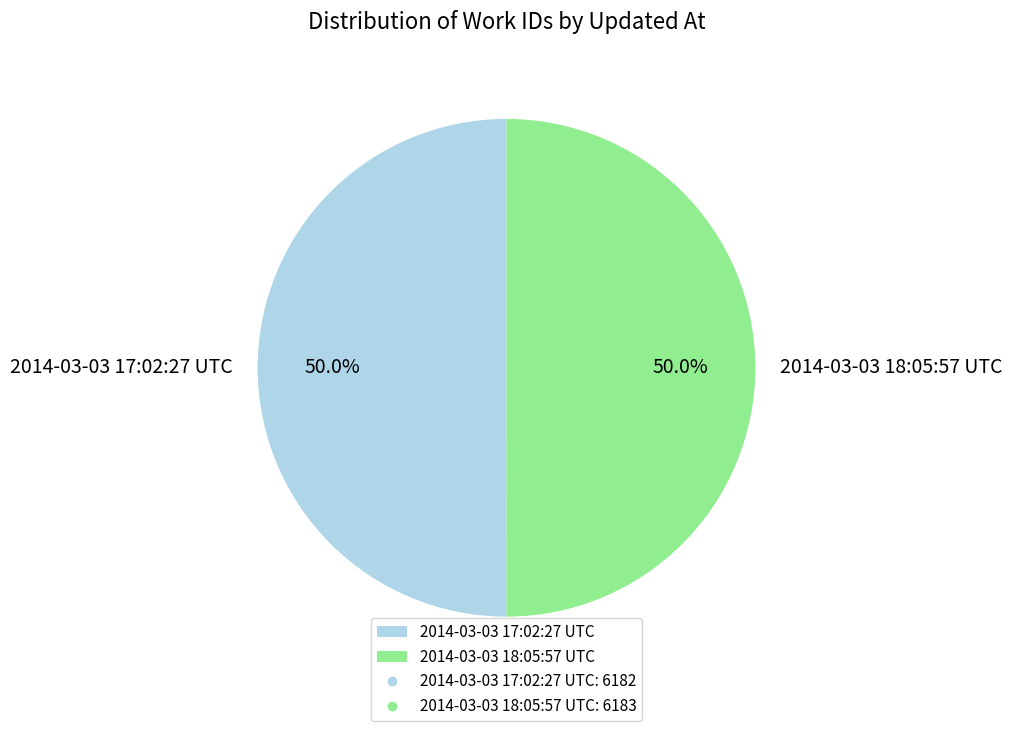

What is the ratio of the value at 2014-03-03 17:02:27 UTC to the value at 2014-03-03 18:05:57 UTC?

1.0